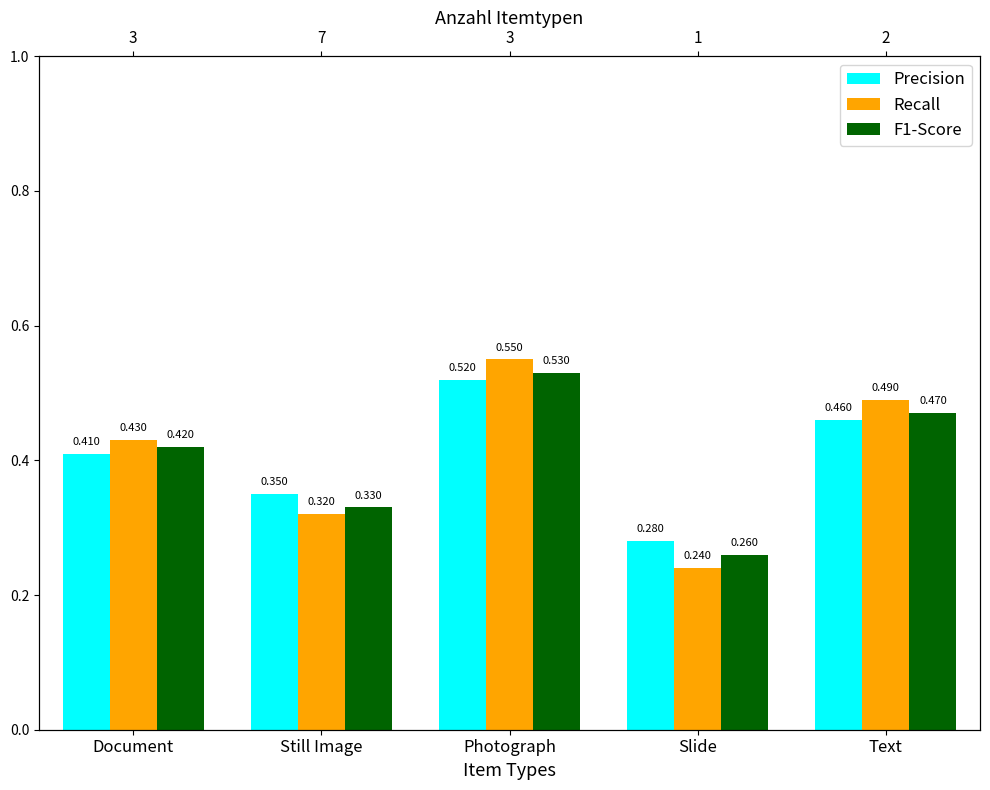

What is the value of the Recall bar at the 5th from the left?

0.5